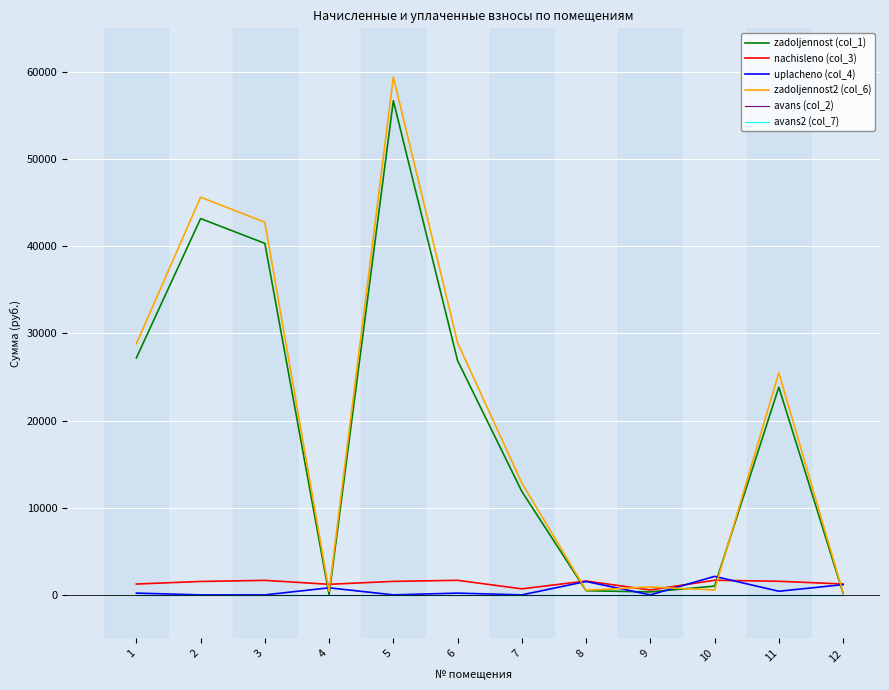

What is the difference between the maximum and minimum values in the uplacheno (col_4) series?

2121.0